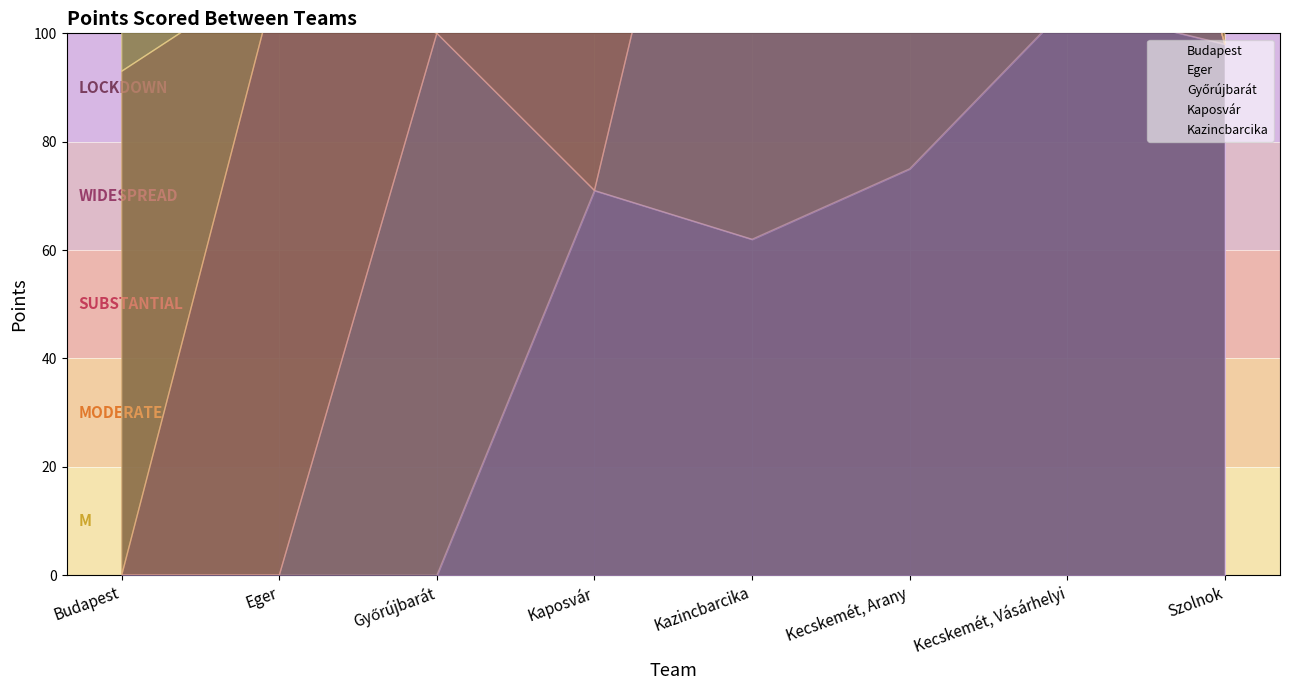

What is the average value of the Kazincbarcika series?

48